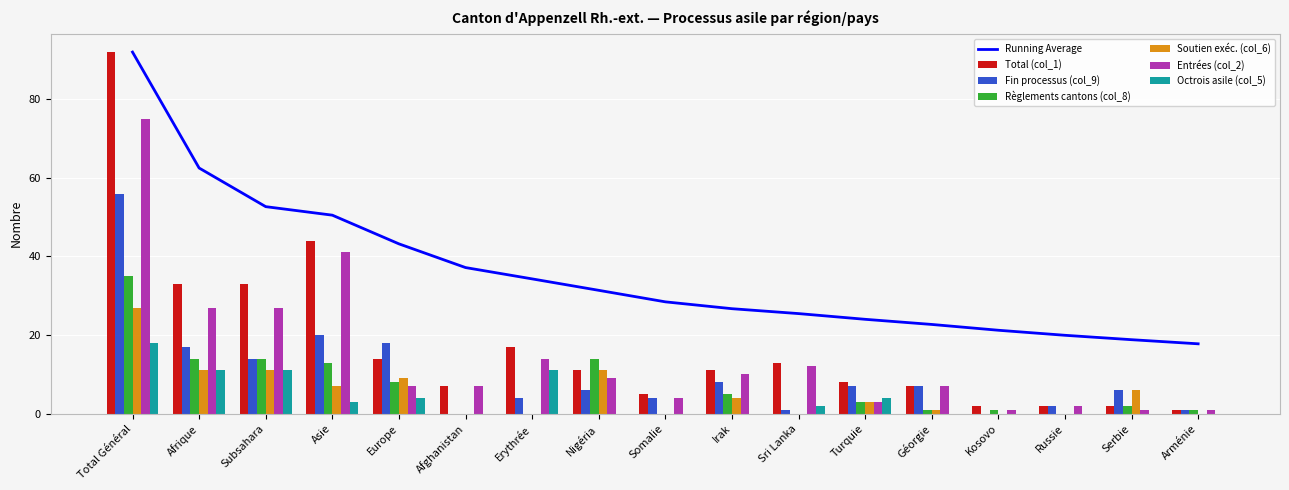

What is the label of the 7th bar from the left?

Erythrée